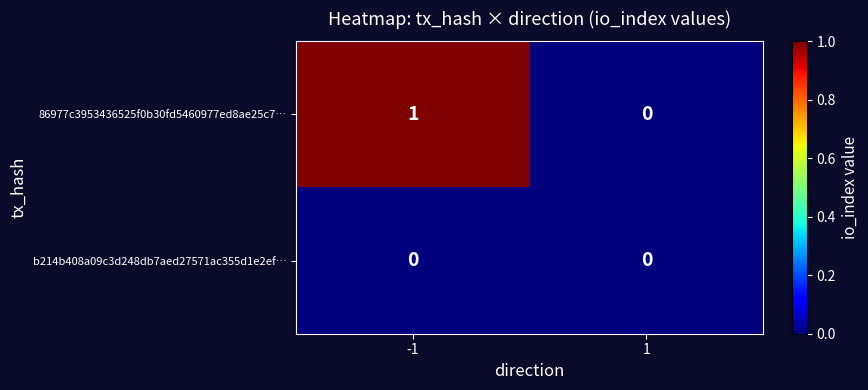

How many distinct data groups are displayed?

2